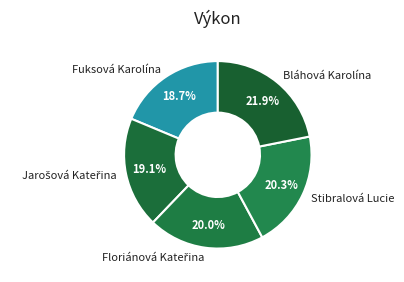

Which slice is the largest?

Bláhová Karolína